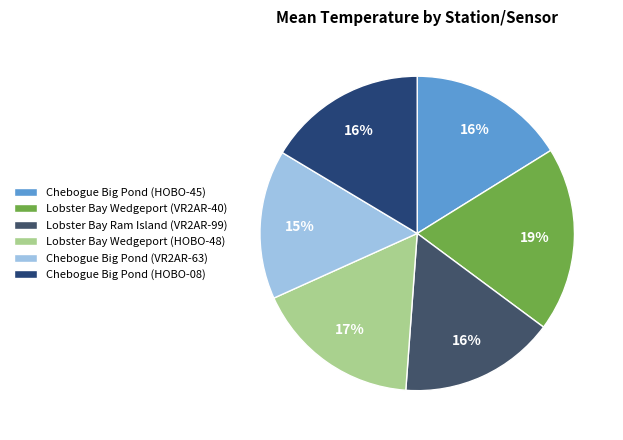

How many slices are in this pie chart?

6